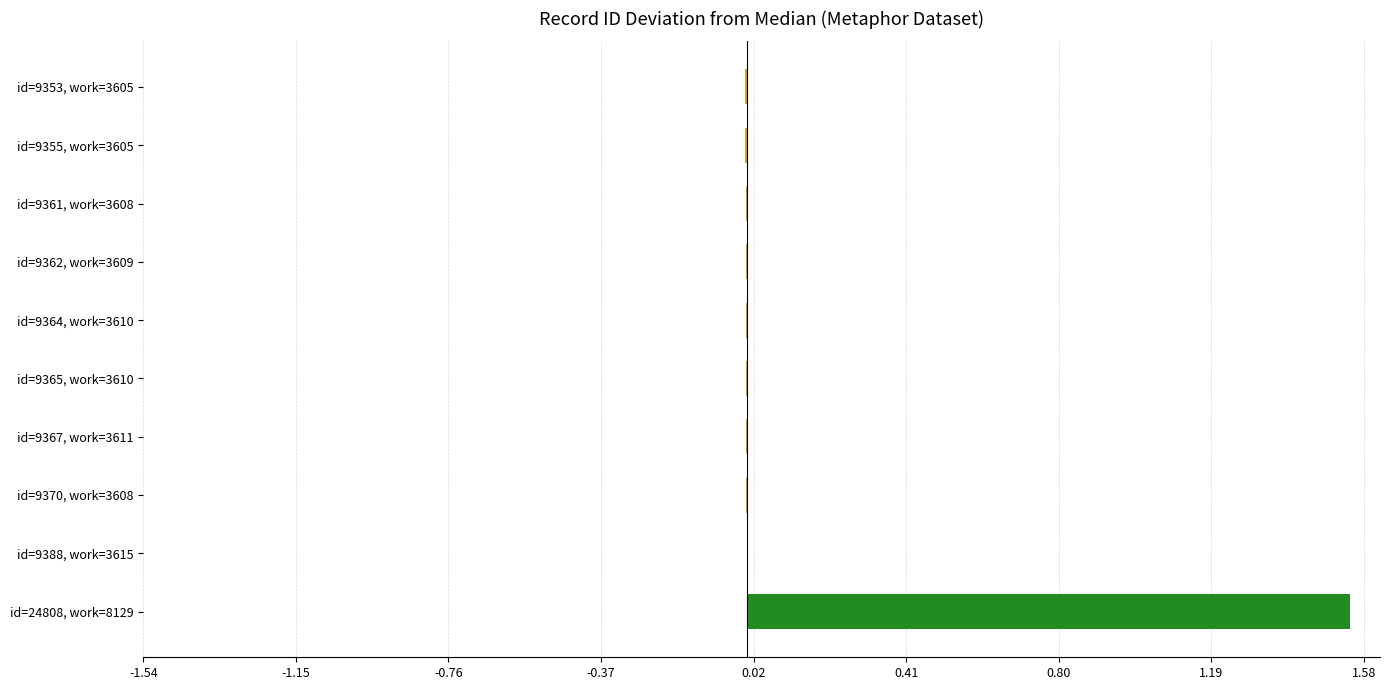

Are the bars horizontal?

Yes